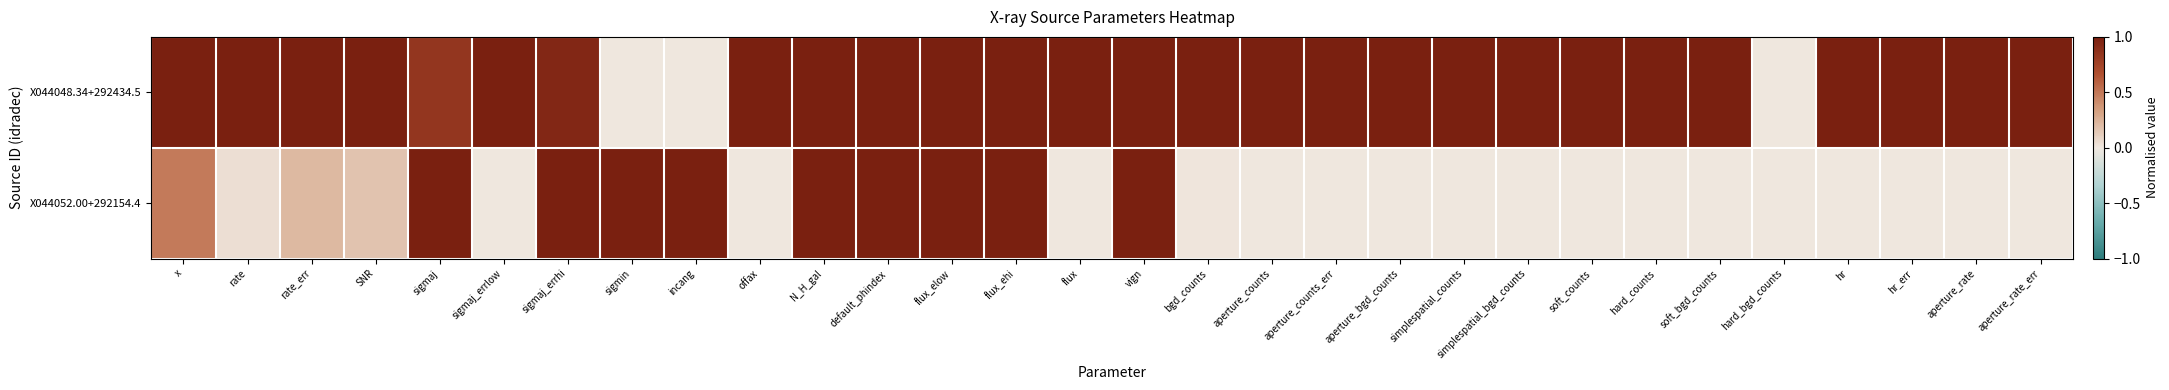

Reading left to right, list all the values displayed in this chart.

X044048.34+292434.5: x=1.0	rate=1.0	rate_err=1.0	SNR=1.0	sigmaj=0.8	sigmaj_errlow=1.0	sigmaj_errhi=0.9	sigmin=0.0	incang=0.0	offax=1.0	N_H_gal=1.0	default_phindex=1.0	flux_elow=1.0	flux_ehi=1.0	flux=1.0	vign=1.0	bgd_counts=1.0	aperture_counts=1.0	aperture_counts_err=1.0	aperture_bgd_counts=1.0	simplespatial_counts=1.0	simplespatial_bgd_counts=1.0	soft_counts=1.0	hard_counts=1.0	soft_bgd_counts=1.0	hard_bgd_counts=0.0	hr=1.0	hr_err=1.0	aperture_rate=1.0	aperture_rate_err=1.0
X044052.00+292154.4: x=0.5	rate=0.0	rate_err=0.2	SNR=0.2	sigmaj=1.0	sigmaj_errlow=0.0	sigmaj_errhi=1.0	sigmin=1.0	incang=1.0	offax=0.0	N_H_gal=1.0	default_phindex=1.0	flux_elow=1.0	flux_ehi=1.0	flux=0.0	vign=1.0	bgd_counts=0.0	aperture_counts=0.0	aperture_counts_err=0.0	aperture_bgd_counts=0.0	simplespatial_counts=0.0	simplespatial_bgd_counts=0.0	soft_counts=0.0	hard_counts=0.0	soft_bgd_counts=0.0	hard_bgd_counts=0.0	hr=0.0	hr_err=0.0	aperture_rate=0.0	aperture_rate_err=0.0